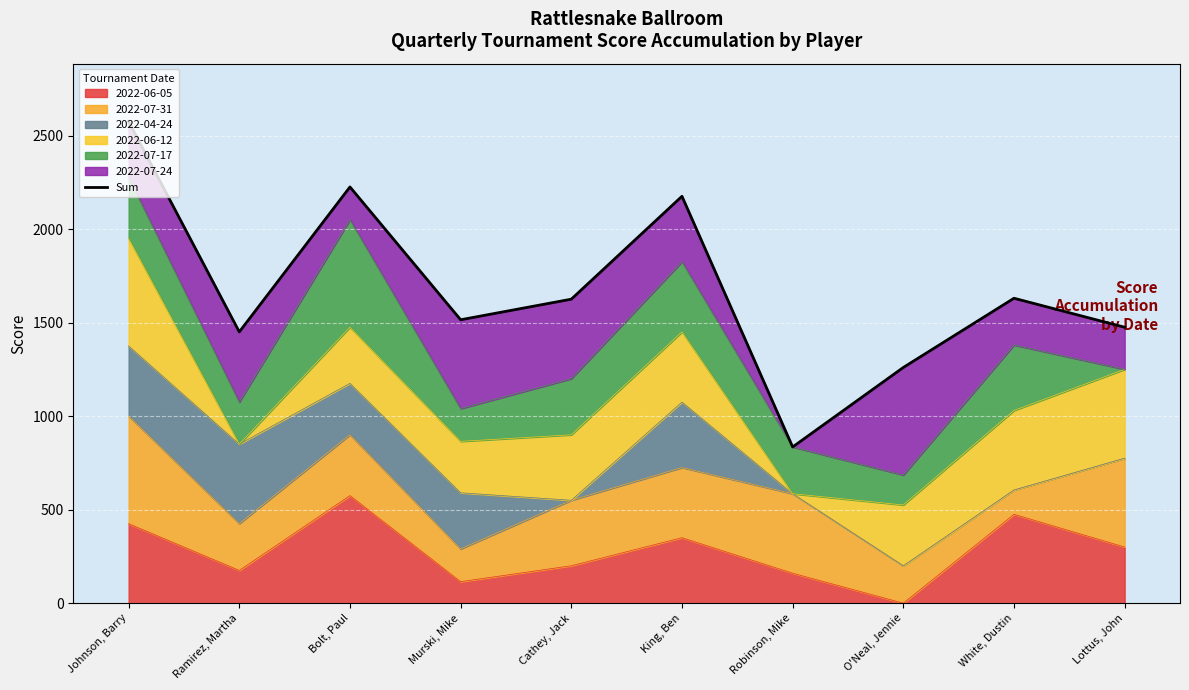

At which category does the data reach its first local valley?

Ramirez, Martha